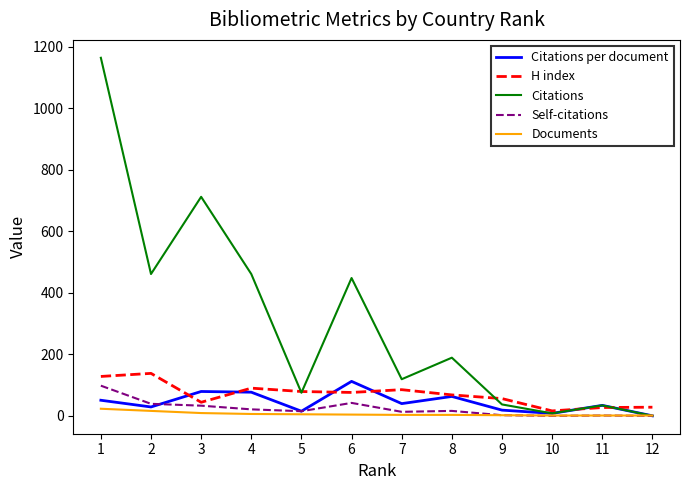

True or false: Documents and H index cross at least once.

False